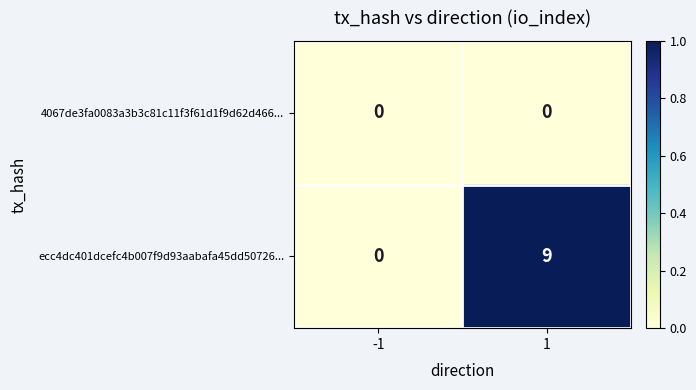

What is the maximum value for ecc4dc401dcefc4b007f9d93aabafa45dd50726...?

9